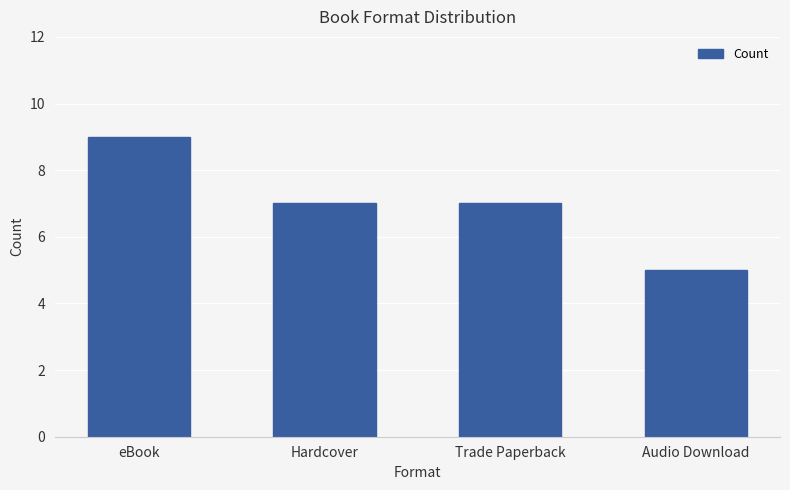

The value at Hardcover is 7. True or false?

True